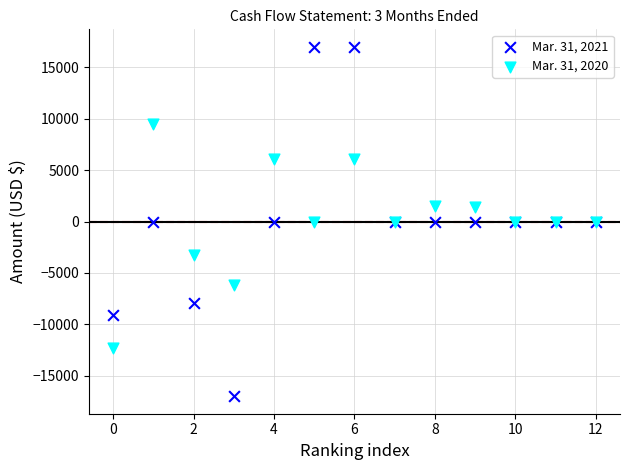

Which series reaches the maximum Y coordinate?

Mar. 31, 2021